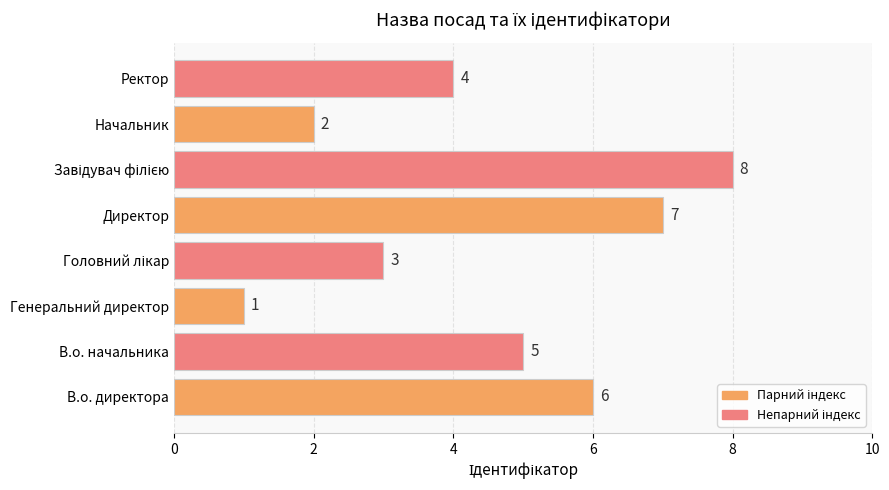

True or false: the data shows 1 at Ректор.

False